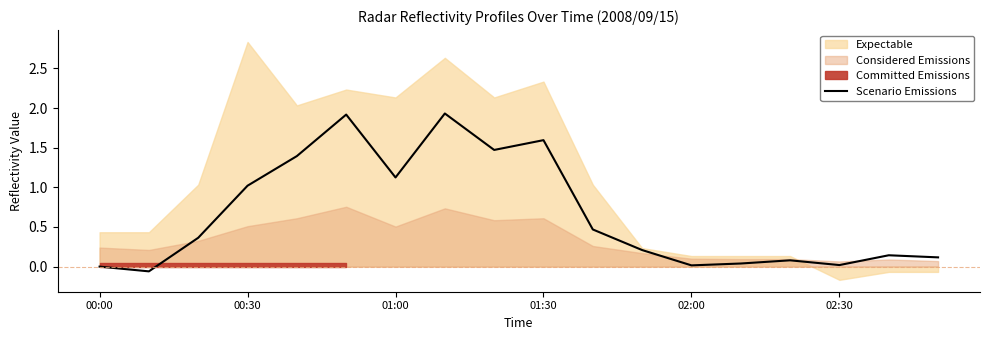

How many interior local peaks (higher than both neighbors) does the data have?

5